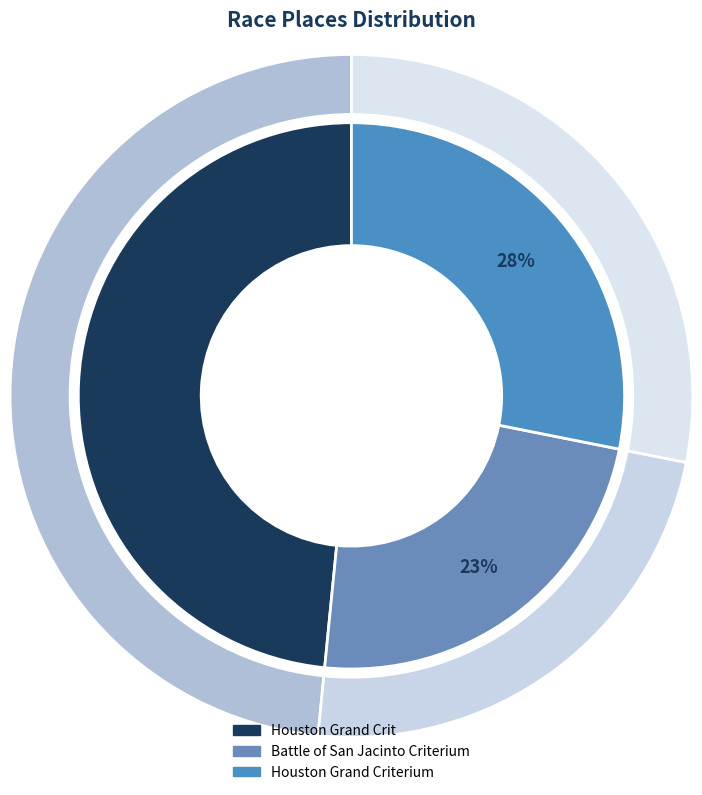

Which slice is the smallest?

Battle of San Jacinto Criterium